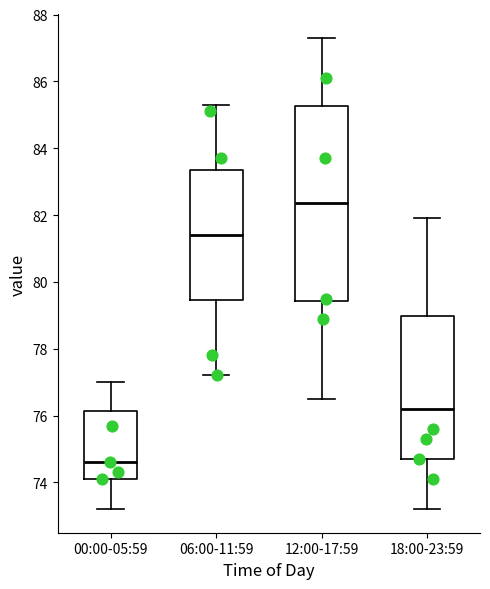

Reading left to right, transcribe this box plot: for each box, give where its median line is, the range the box spans, and where its two whiskers end, as read against the y-axis. The values are not printed on the chart, so give them approximately, as read against the axis.

00:00-05:59: median 74.6, box 74.2 to 76.2, whiskers 73.2 to 77.0
06:00-11:59: median 81.4, box 79.4 to 83.4, whiskers 77.2 to 85.4
12:00-17:59: median 82.4, box 79.4 to 85.2, whiskers 76.6 to 87.4
18:00-23:59: median 76.2, box 74.8 to 79.0, whiskers 73.2 to 82.0